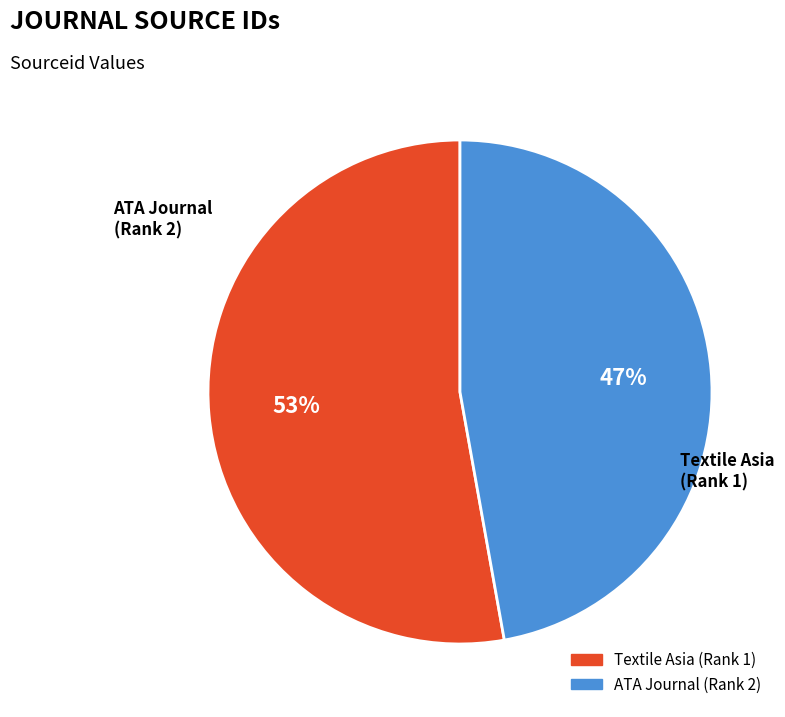

How many slices are in this pie chart?

2